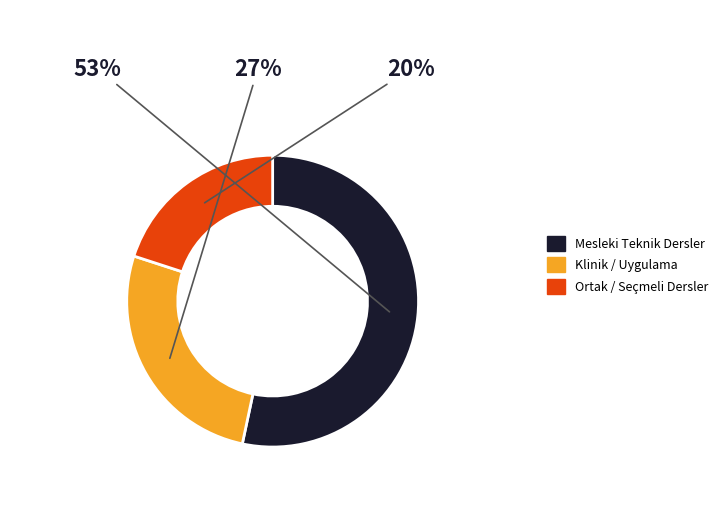

To the nearest percent, what is the average slice percentage?

33%